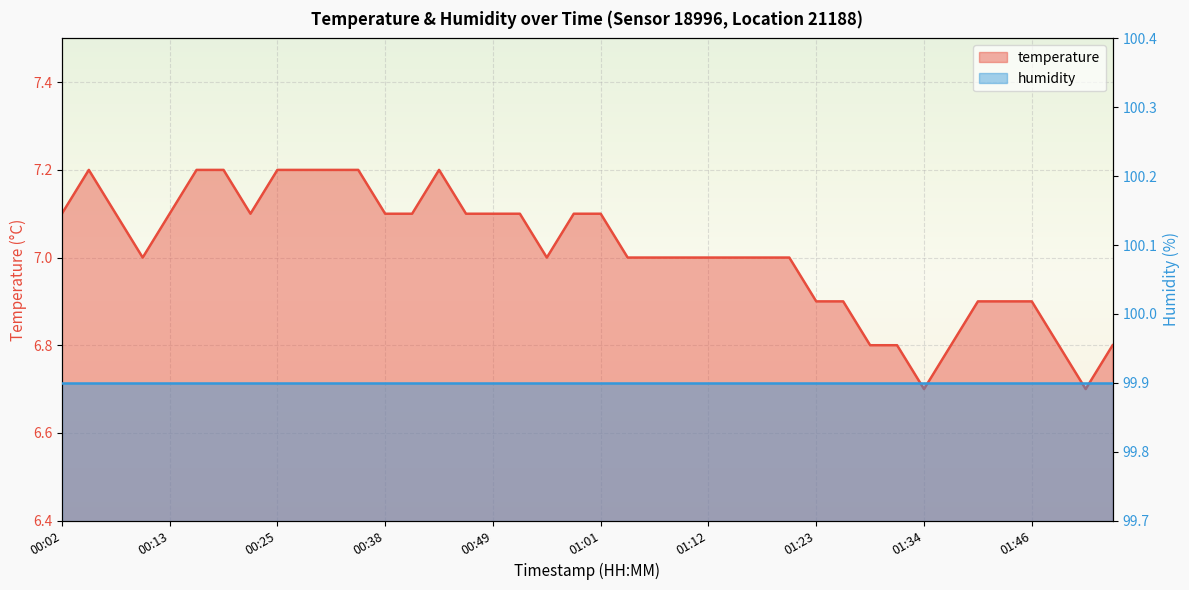

In temperature, how many points are higher than both neighbors (excluding endpoints)?

2